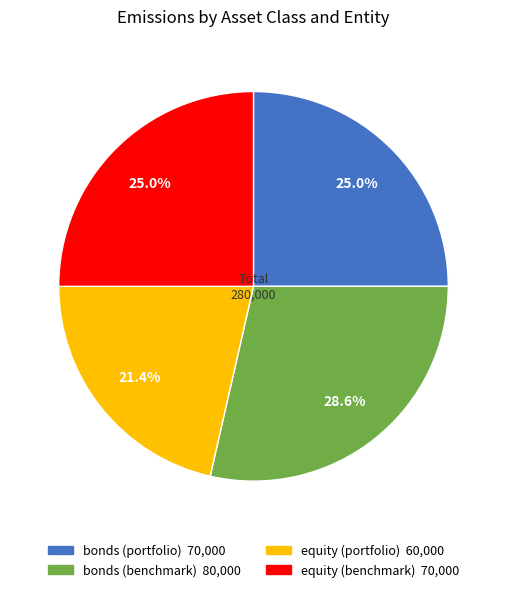

What is the total percentage of equity (portfolio) and equity (benchmark)?

46.4%